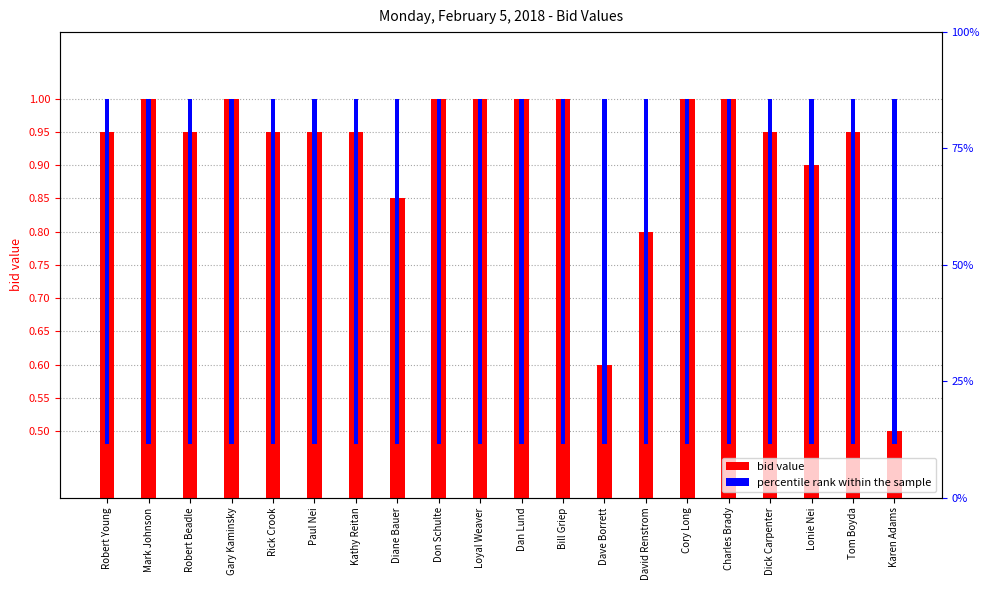

How many categories are shown in the chart?

20